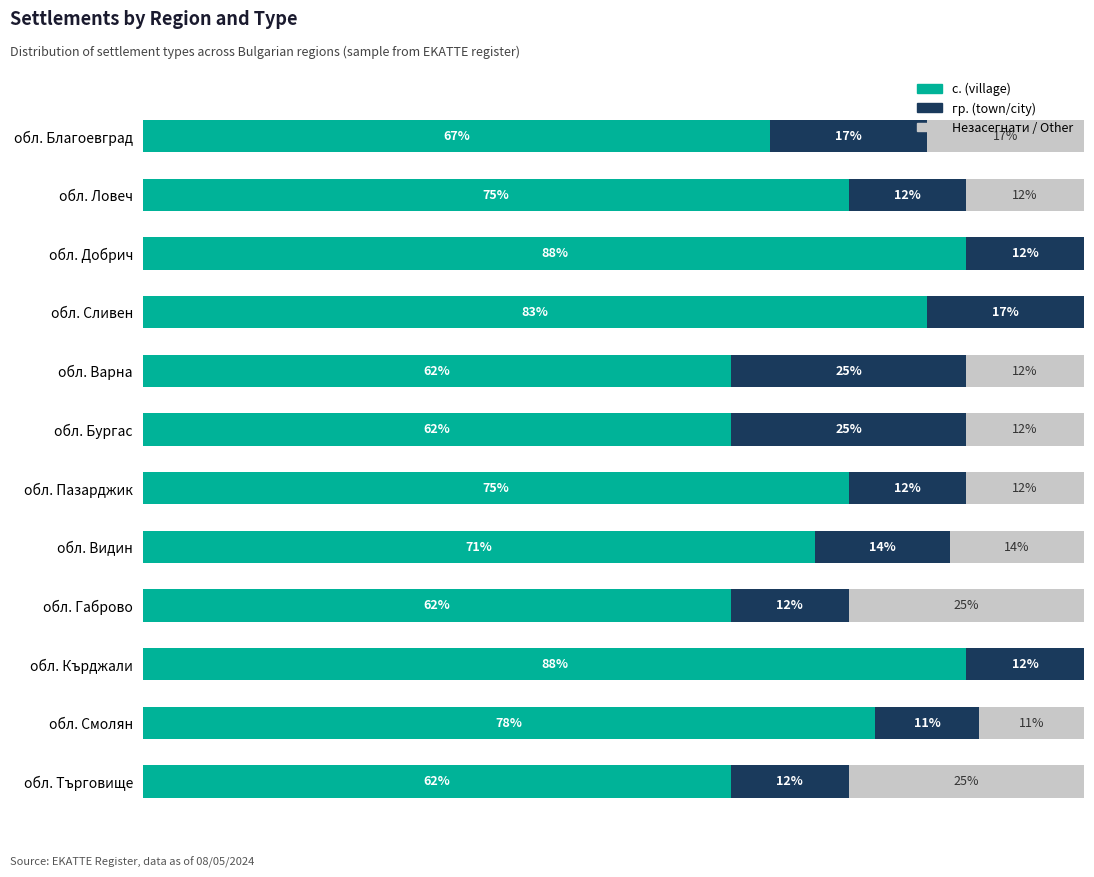

What are all the series names shown in the legend?

с. (village), гр. (town/city), Незасегнати / Other